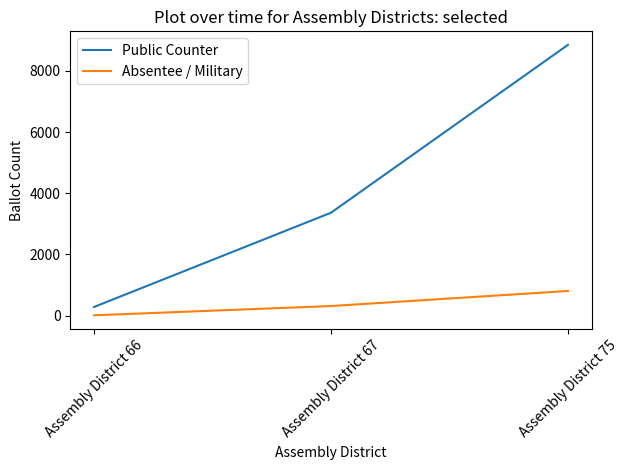

At how many categories does at least one series exceed 6038?

1